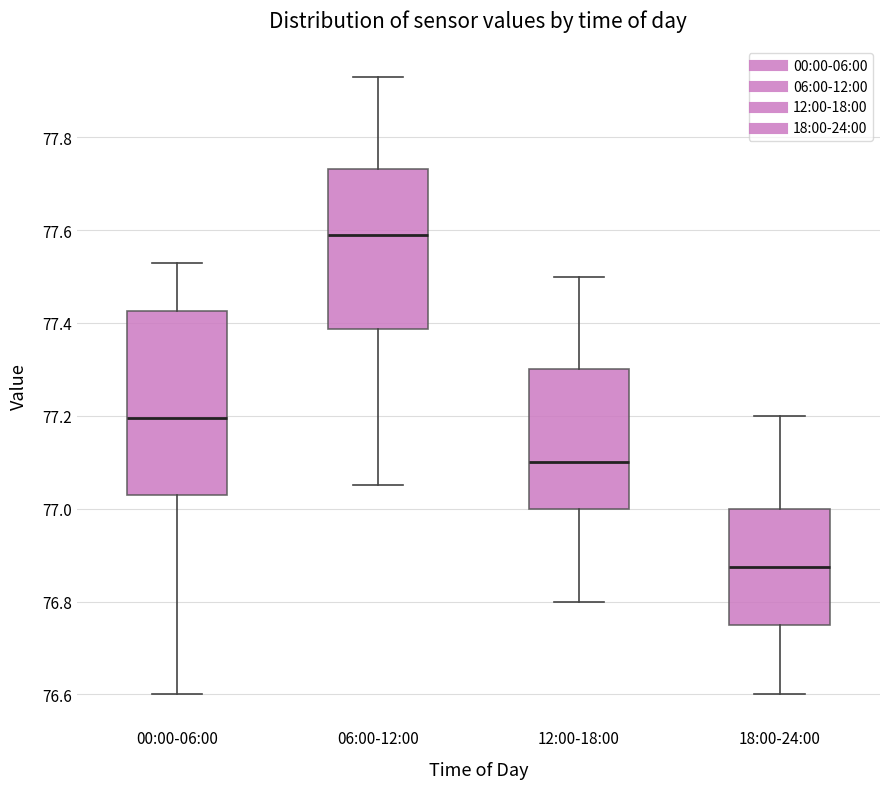

Which box has the highest median line?

06:00-12:00